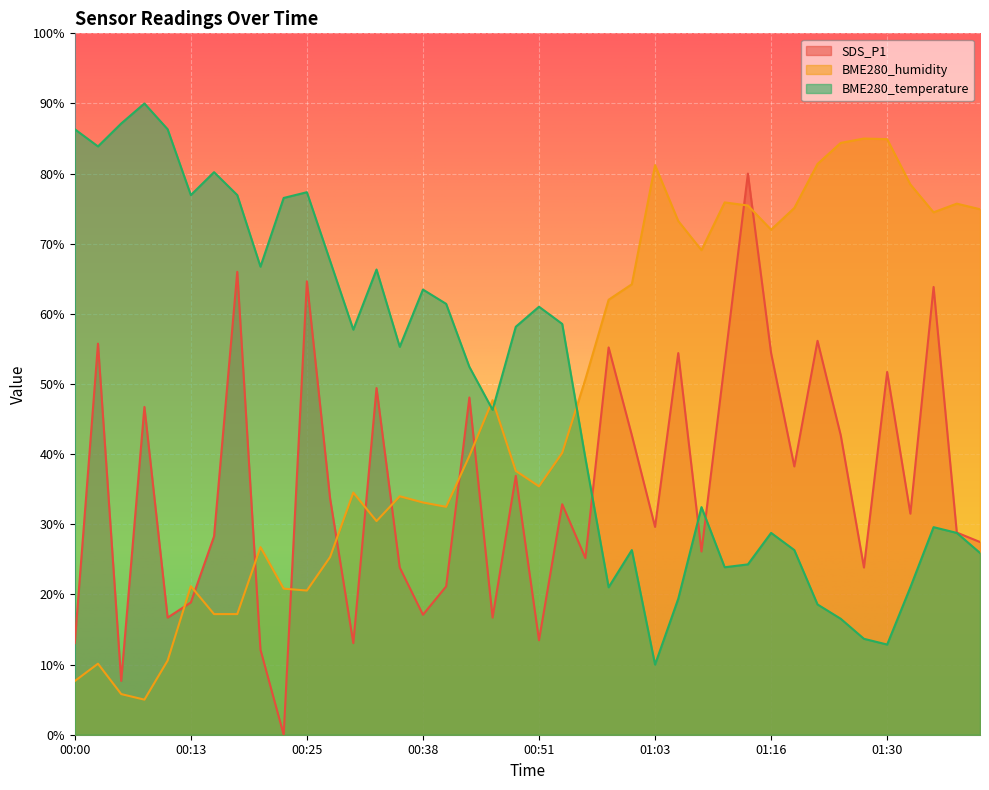

What is the difference between the second highest and minimum values in the BME280_temperature series?

77.1